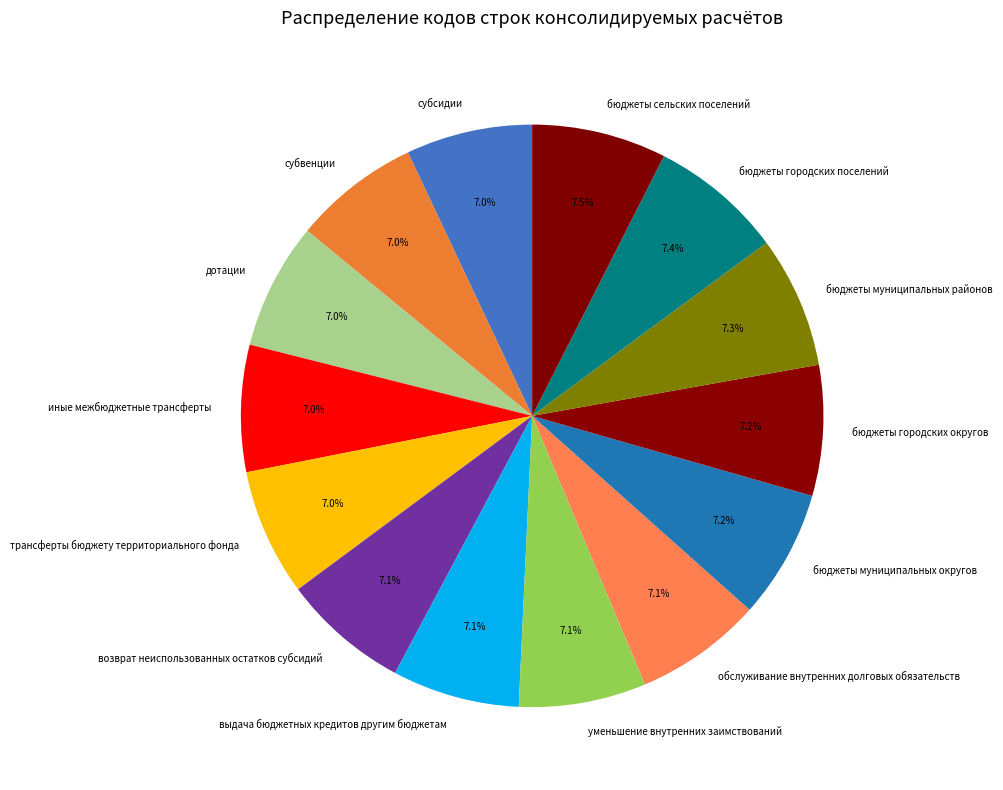

How much of the chart is everything except трансферты бюджету территориального фонда?

93.0%